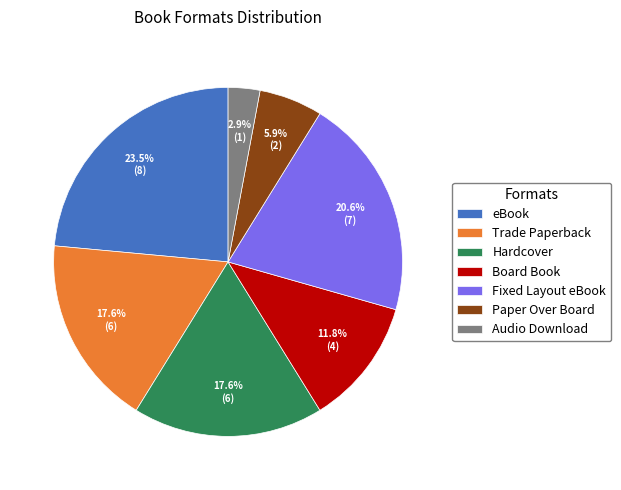

Count the number of slices in the pie.

7